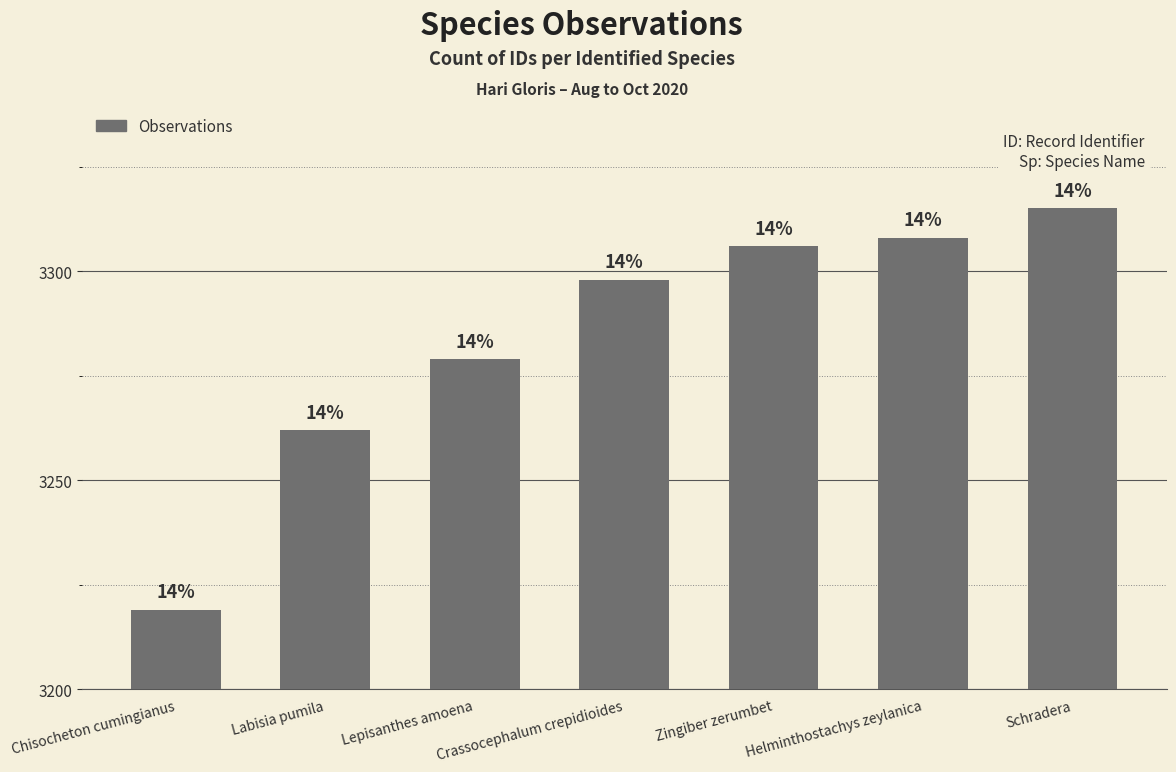

How many bars are there in total?

7